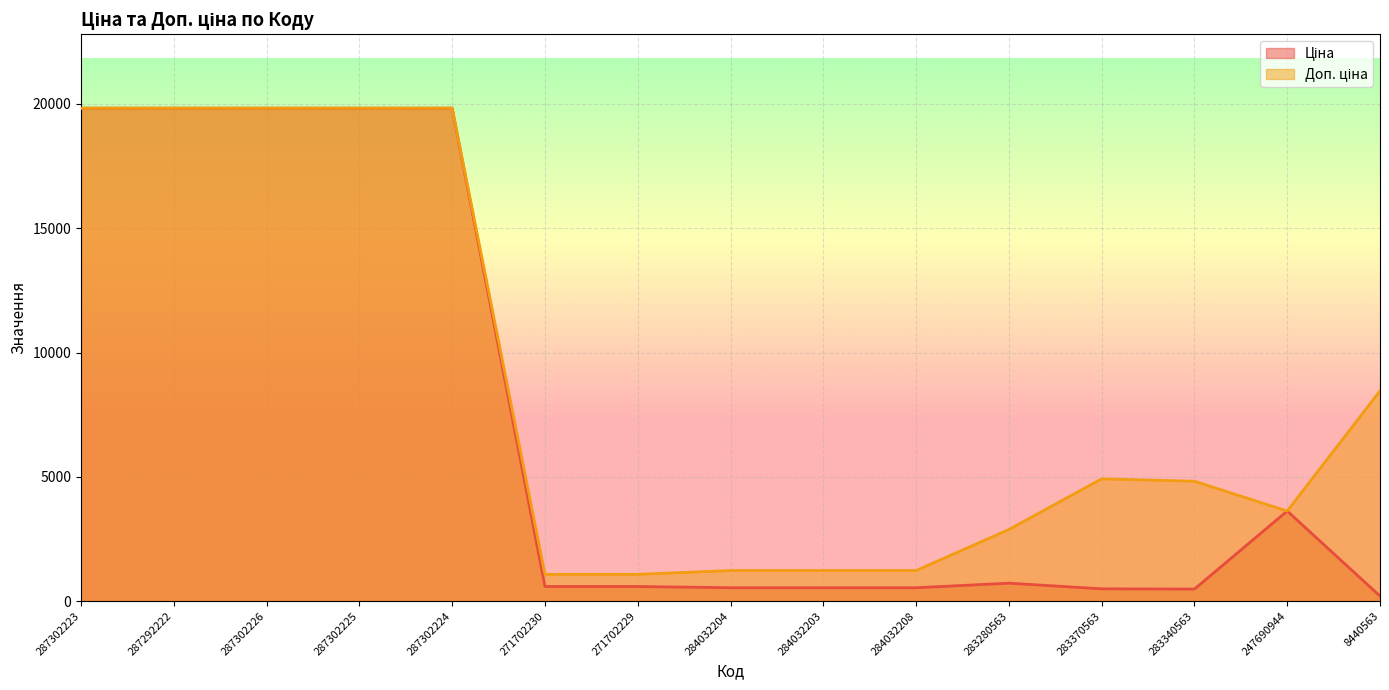

What is the label of the 5th point from the right?

283280563